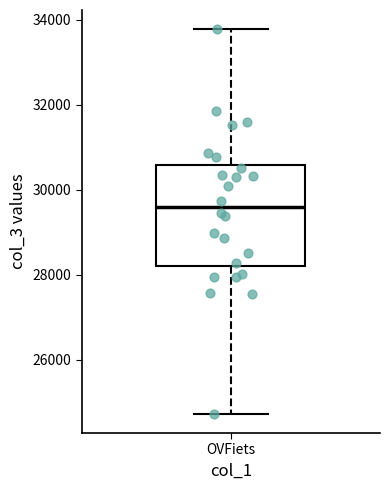

Transcribe this box plot: give where the median line is, the range the box spans, and where the two whiskers end, as read against the y-axis. The values are not printed on the chart, so give them approximately, as read against the axis.

median 29600, box 28200 to 30600, whiskers 24800 to 33800